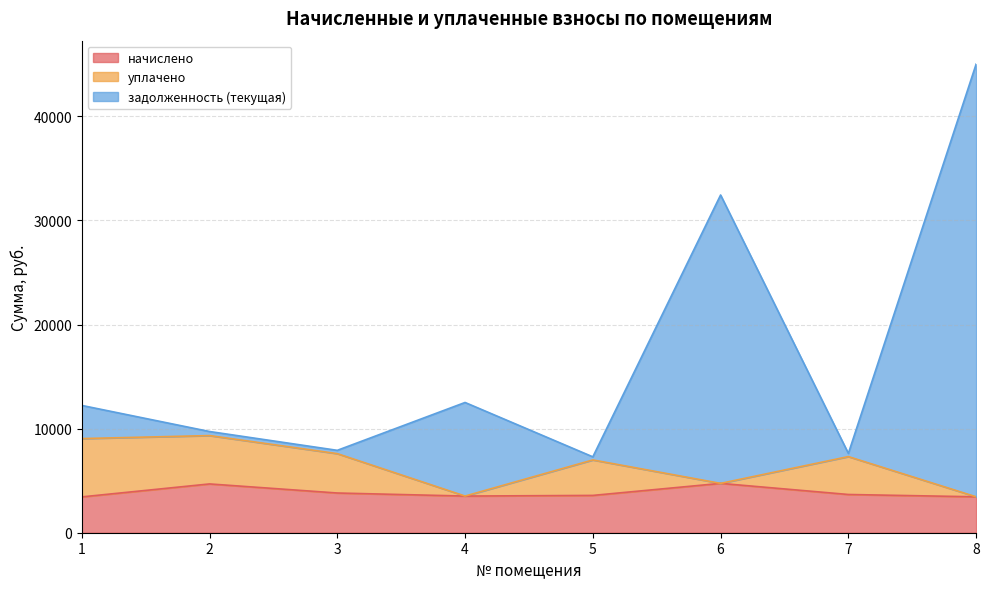

Which category has the lowest value in the задолженность (текущая) series?

5